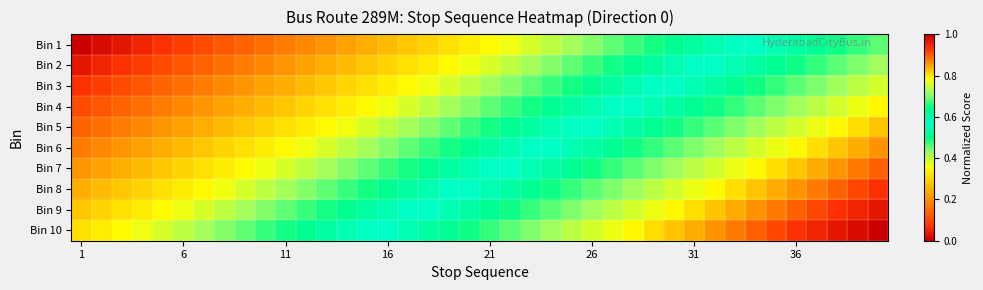

Which series has the largest total across all categories?

Bin 10